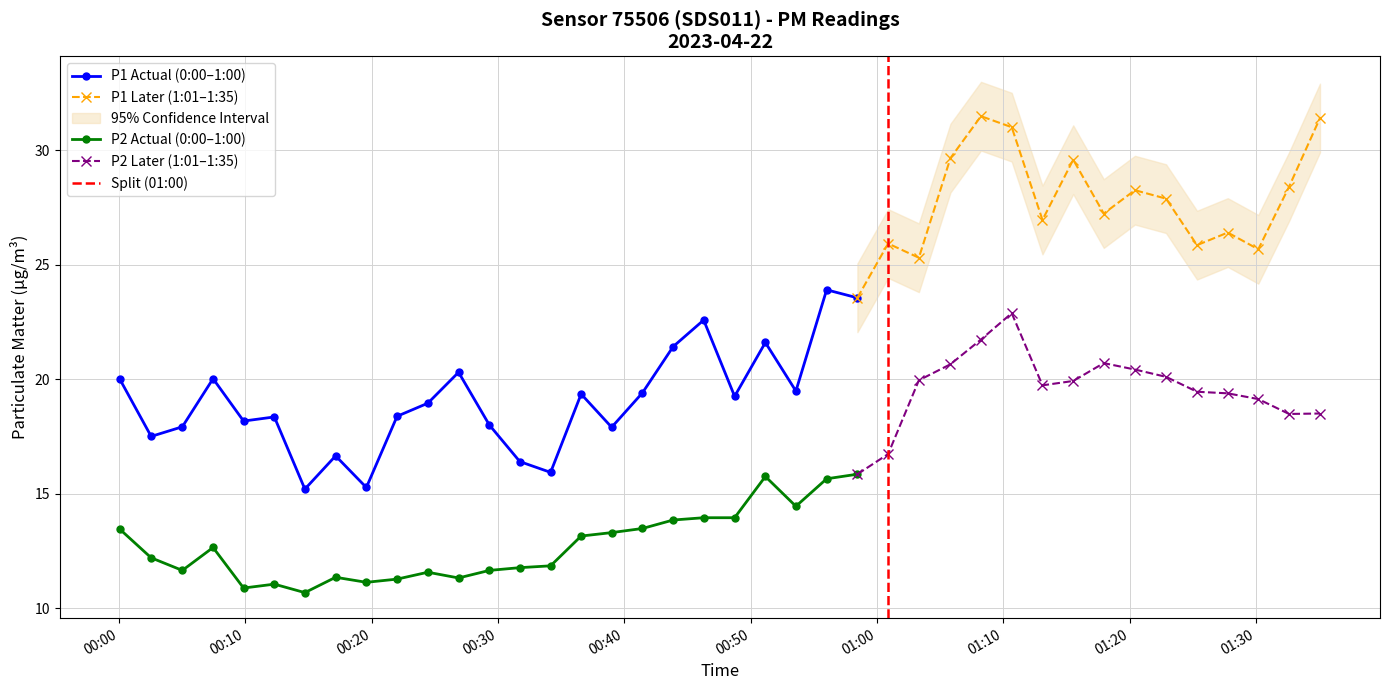

Reading left to right, extract all data points from this chart.

P1: 2023-04-22T00:00:04=20.0	2023-04-22T00:02:33=17.5	2023-04-22T00:05:01=17.9	2023-04-22T00:07:27=20.0	2023-04-22T00:09:52=18.2	2023-04-22T00:12:18=18.4	2023-04-22T00:14:43=15.2	2023-04-22T00:17:09=16.6	2023-04-22T00:19:35=15.3	2023-04-22T00:22:01=18.4	2023-04-22T00:24:27=18.9	2023-04-22T00:26:53=20.3	2023-04-22T00:29:19=18.0	2023-04-22T00:31:44=16.4	2023-04-22T00:34:10=15.9	2023-04-22T00:36:35=19.4	2023-04-22T00:39:00=17.9	2023-04-22T00:41:26=19.4	2023-04-22T00:43:52=21.4	2023-04-22T00:46:17=22.6	2023-04-22T00:48:44=19.2	2023-04-22T00:51:10=21.6	2023-04-22T00:53:35=19.5	2023-04-22T00:56:01=23.9	2023-04-22T00:58:27=23.6	2023-04-22T01:00:53=25.9	2023-04-22T01:03:19=25.3	2023-04-22T01:05:49=29.6	2023-04-22T01:08:14=31.5	2023-04-22T01:10:40=31.0	2023-04-22T01:13:06=26.9	2023-04-22T01:15:32=29.6	2023-04-22T01:17:57=27.2	2023-04-22T01:20:25=28.2	2023-04-22T01:22:53=27.9	2023-04-22T01:25:20=25.9	2023-04-22T01:27:46=26.4	2023-04-22T01:30:11=25.7	2023-04-22T01:32:37=28.4	2023-04-22T01:35:04=31.4
P2: 2023-04-22T00:00:04=13.4	2023-04-22T00:02:33=12.2	2023-04-22T00:05:01=11.7	2023-04-22T00:07:27=12.7	2023-04-22T00:09:52=10.9	2023-04-22T00:12:18=11.1	2023-04-22T00:14:43=10.7	2023-04-22T00:17:09=11.3	2023-04-22T00:19:35=11.1	2023-04-22T00:22:01=11.3	2023-04-22T00:24:27=11.6	2023-04-22T00:26:53=11.3	2023-04-22T00:29:19=11.7	2023-04-22T00:31:44=11.8	2023-04-22T00:34:10=11.8	2023-04-22T00:36:35=13.2	2023-04-22T00:39:00=13.3	2023-04-22T00:41:26=13.5	2023-04-22T00:43:52=13.8	2023-04-22T00:46:17=13.9	2023-04-22T00:48:44=13.9	2023-04-22T00:51:10=15.8	2023-04-22T00:53:35=14.4	2023-04-22T00:56:01=15.7	2023-04-22T00:58:27=15.8	2023-04-22T01:00:53=16.7	2023-04-22T01:03:19=19.9	2023-04-22T01:05:49=20.6	2023-04-22T01:08:14=21.7	2023-04-22T01:10:40=22.9	2023-04-22T01:13:06=19.7	2023-04-22T01:15:32=19.9	2023-04-22T01:17:57=20.7	2023-04-22T01:20:25=20.4	2023-04-22T01:22:53=20.1	2023-04-22T01:25:20=19.4	2023-04-22T01:27:46=19.4	2023-04-22T01:30:11=19.1	2023-04-22T01:32:37=18.5	2023-04-22T01:35:04=18.5